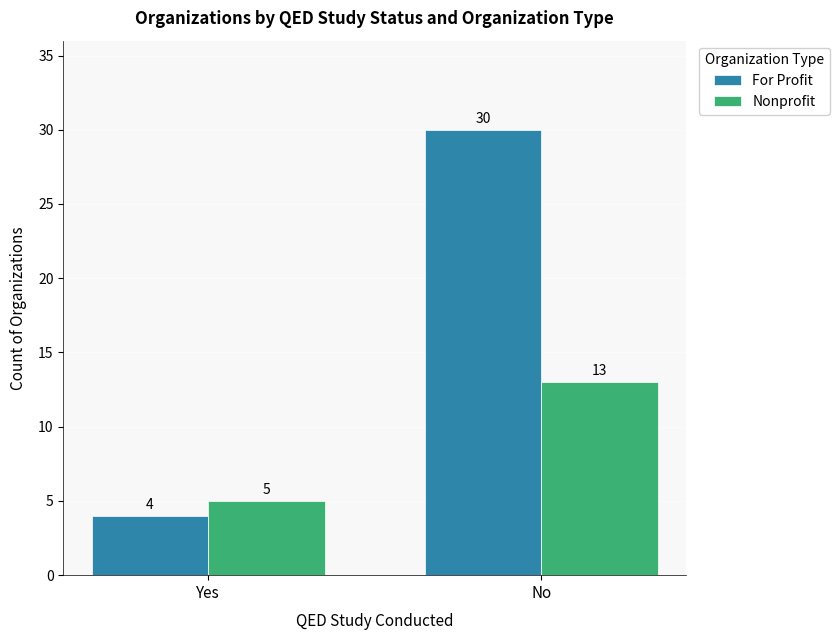

Which label corresponds to the largest value in the chart?

No